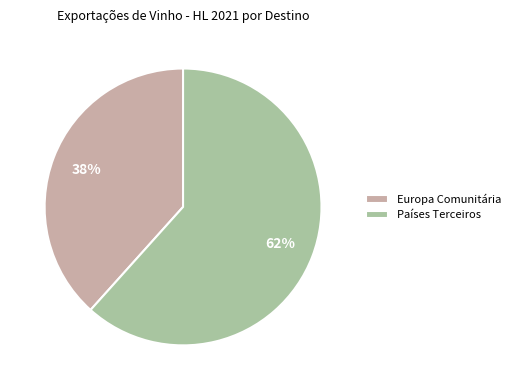

Is Países Terceiros the majority of the pie?

Yes